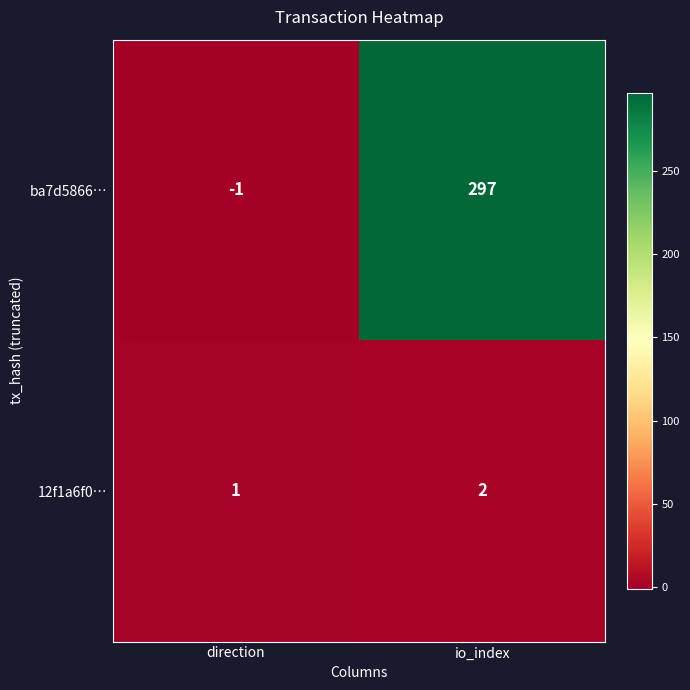

Which label corresponds to the largest value in the chart?

io_index